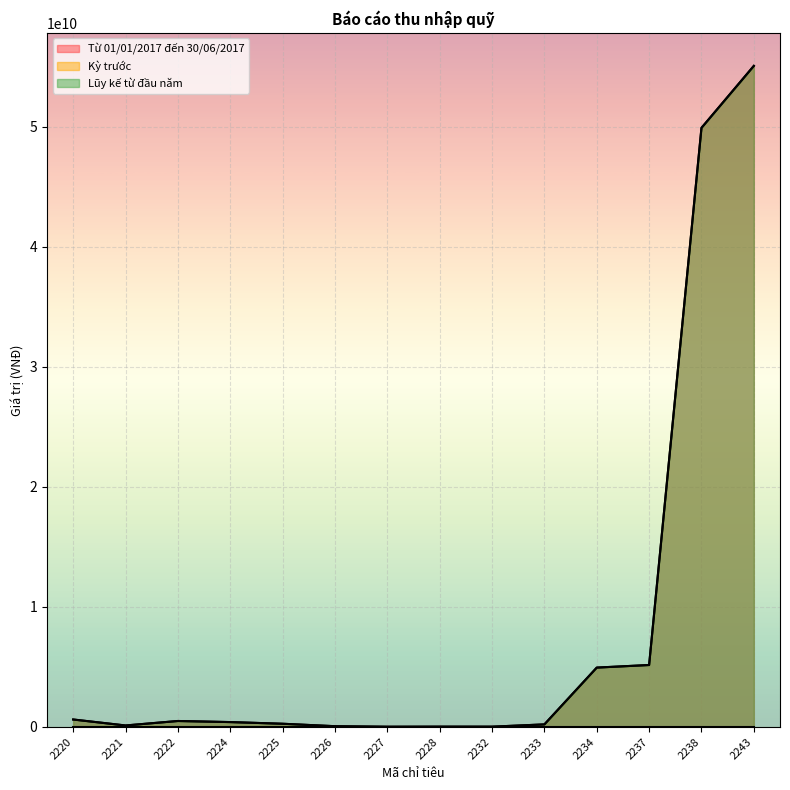

Is it true that Lũy kế từ đầu năm equals 65159488 at 2226?

True